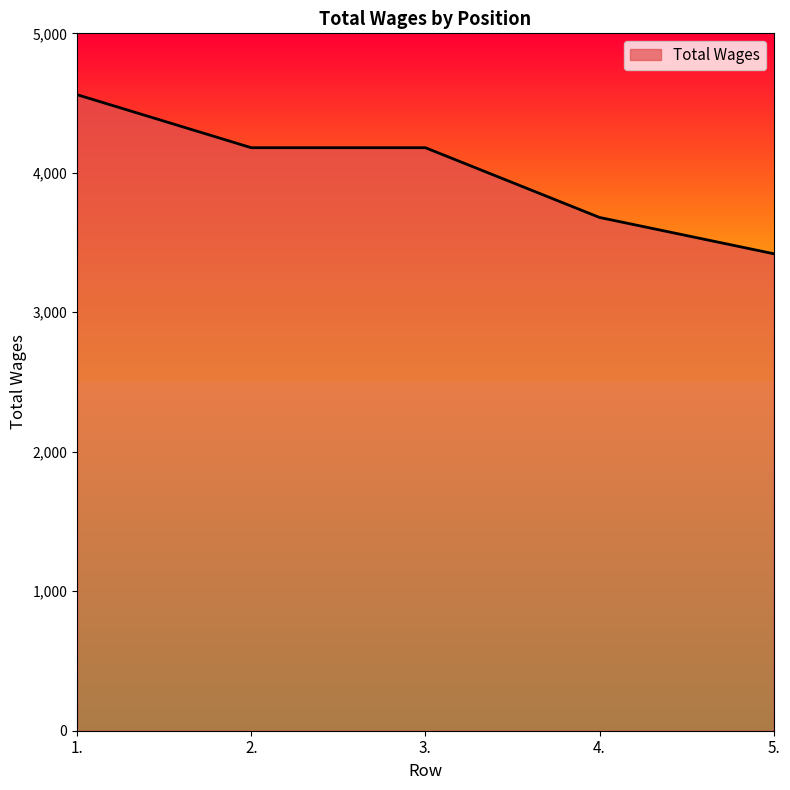

True or false: the data shows 3420 at 5..

True